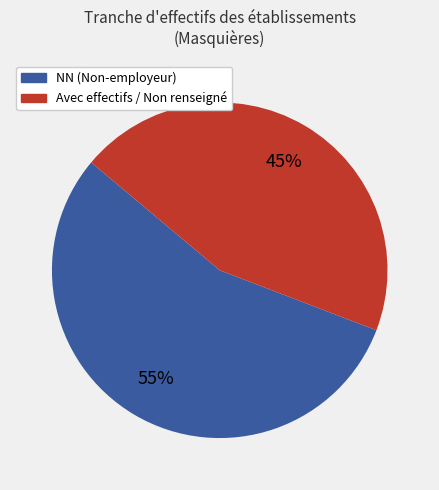

To the nearest percent, what is the average slice percentage?

50%